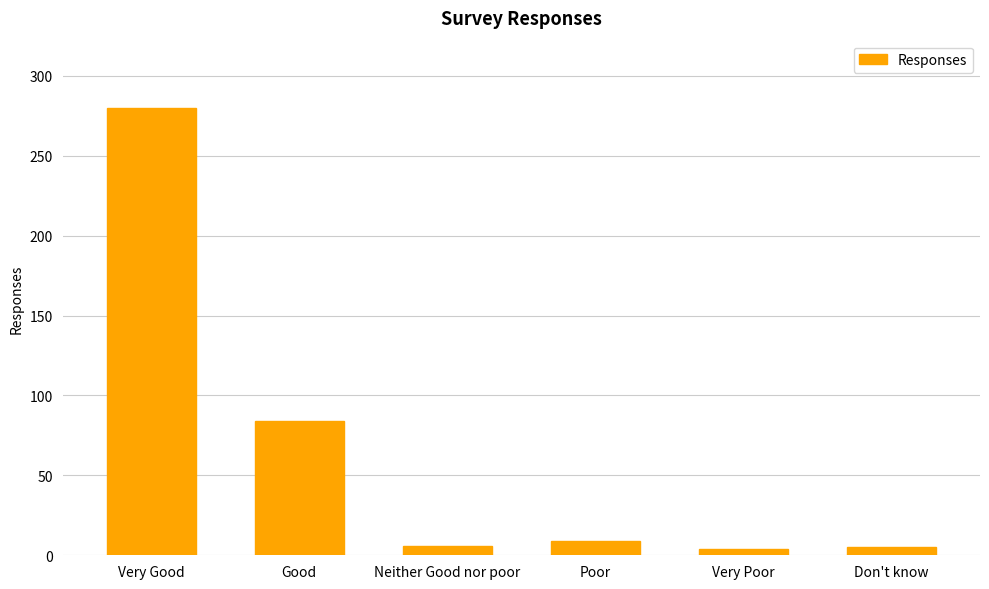

What is the change in value from Very Poor to Don't know?

+1